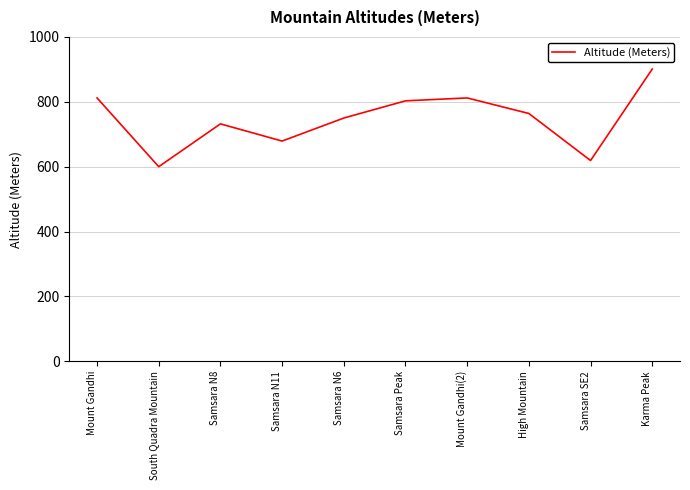

What is the maximum value shown in the chart?

901